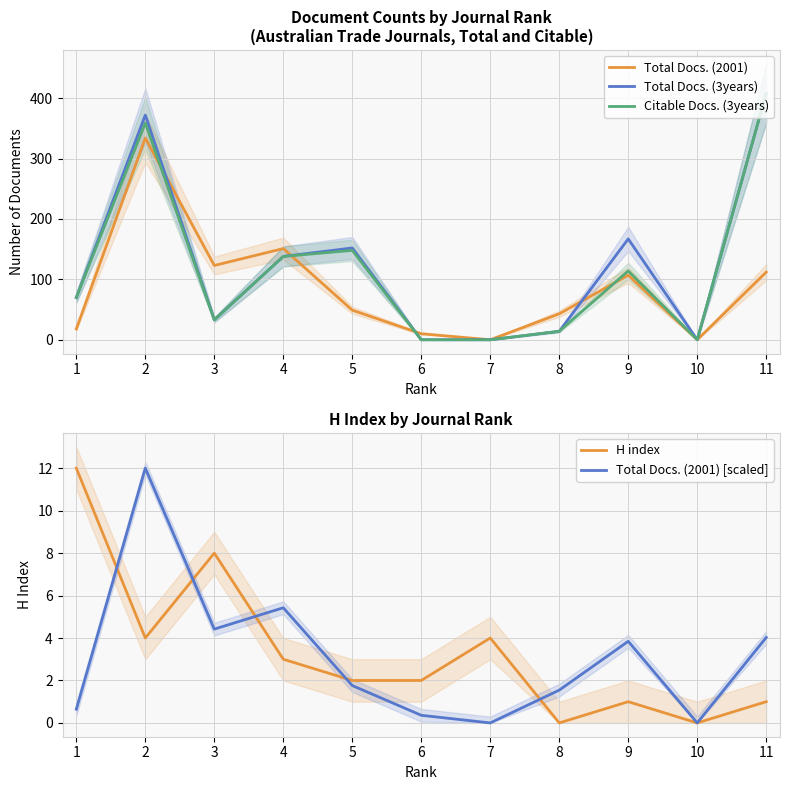

Does the chart display data point markers on the line(s)?

No